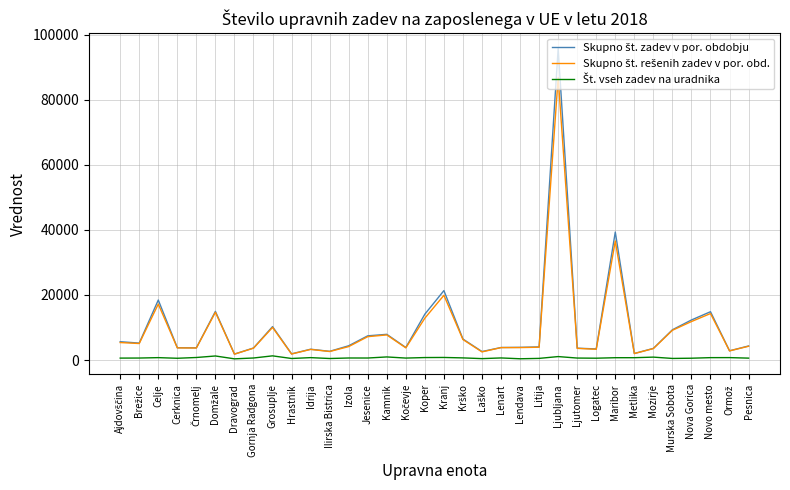

What is the greatest value displayed?

95703.0